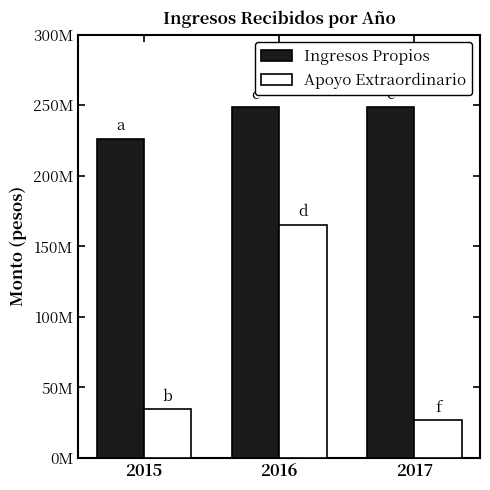

Are the bars horizontal?

No